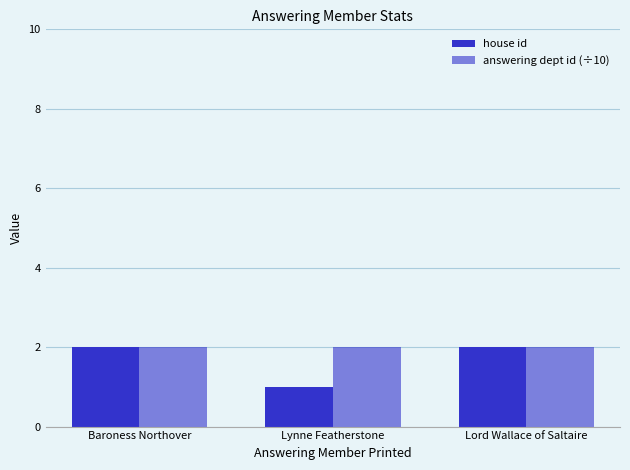

How many groups of bars are there?

3